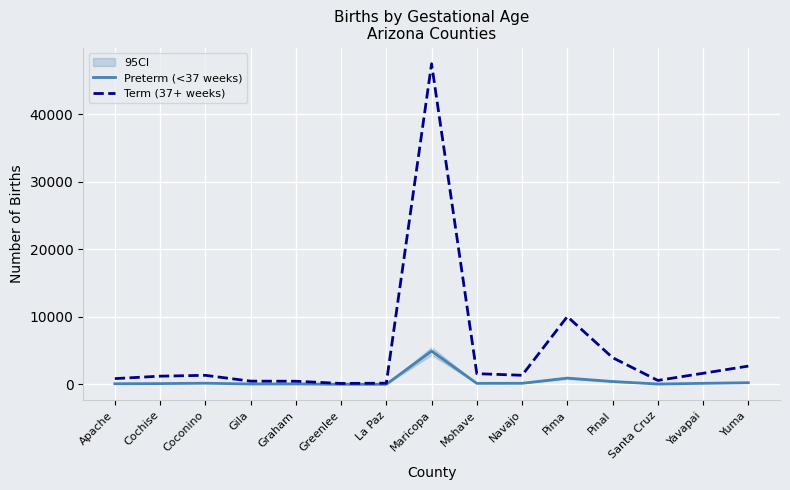

At which label does Term (37+ weeks) reach its minimum?

Greenlee